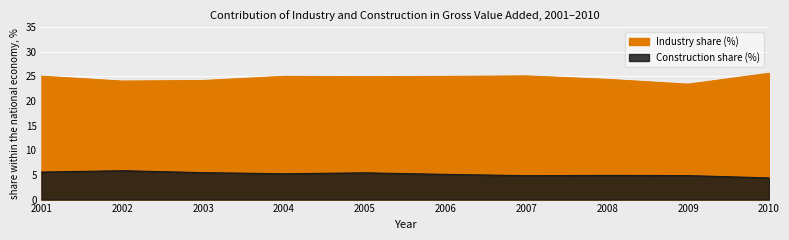

How many interior local peaks does the Industry share (%) series have?

2